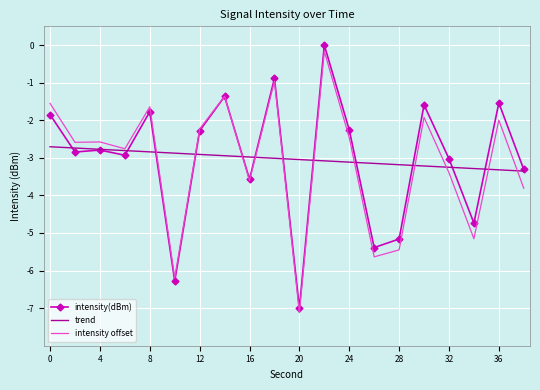

What are all the series names shown in the legend?

intensity(dBm), trend, intensity offset